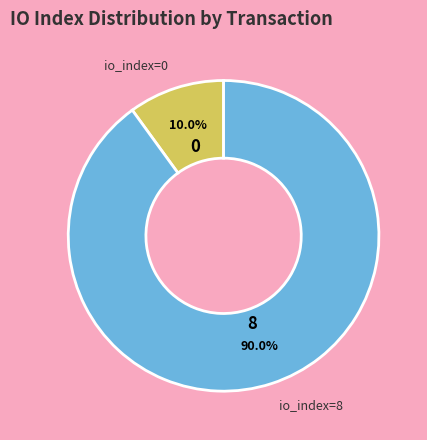

Is there a majority slice in this chart?

Yes